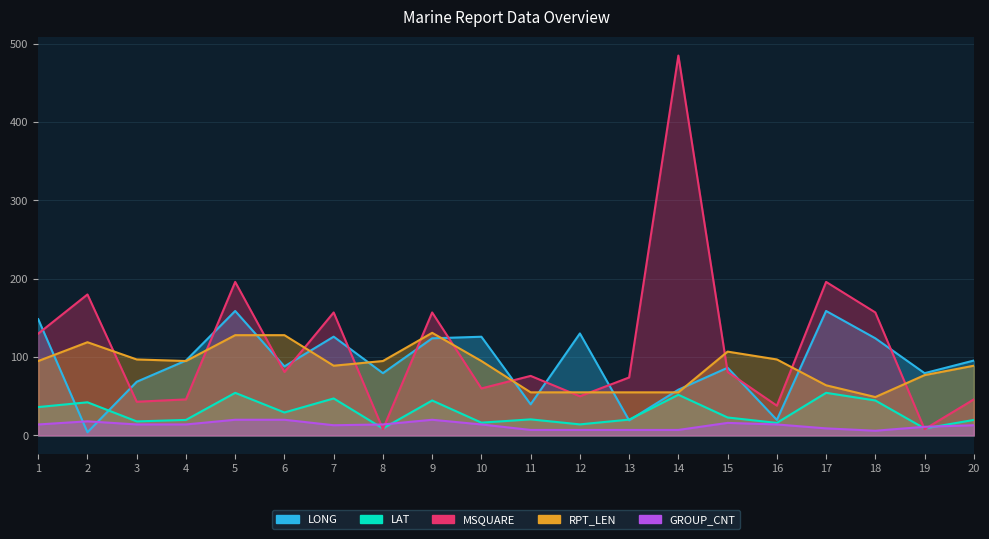

Is it true that MSQUARE equals 124.8 at 6?

False